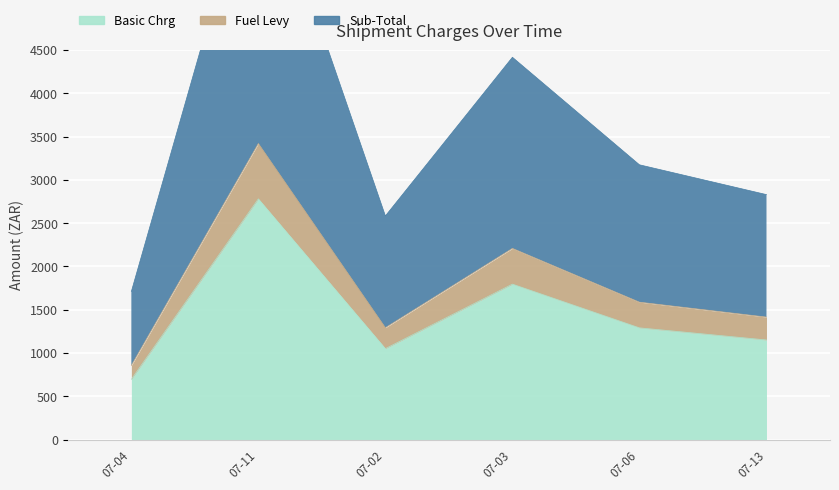

List the labels in order of Fuel Levy value, largest first.

2017-07-11, 2018-07-03, 2018-07-06, 2018-07-13, 2018-07-02, 2017-07-04